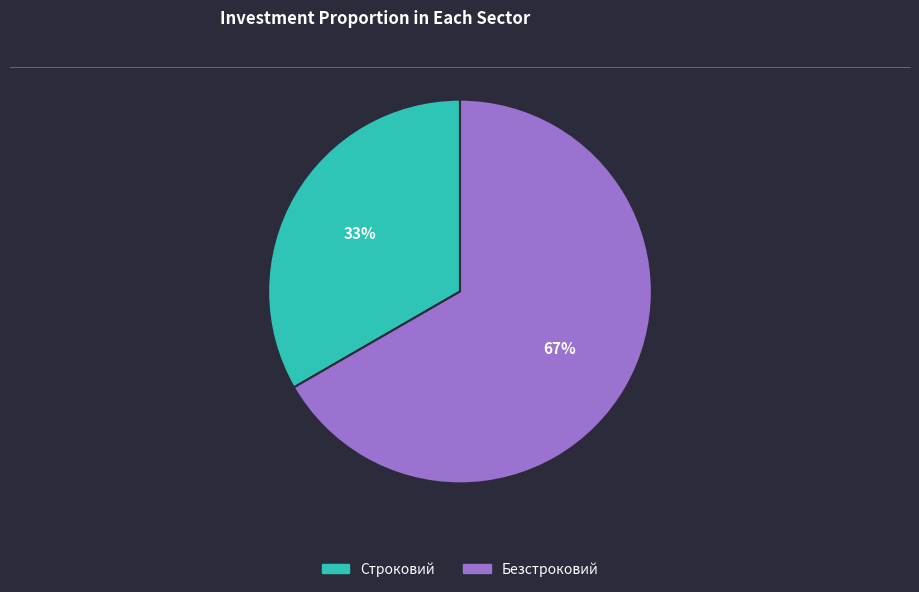

To the nearest percent, what percentage of the pie is Безстроковий?

67%